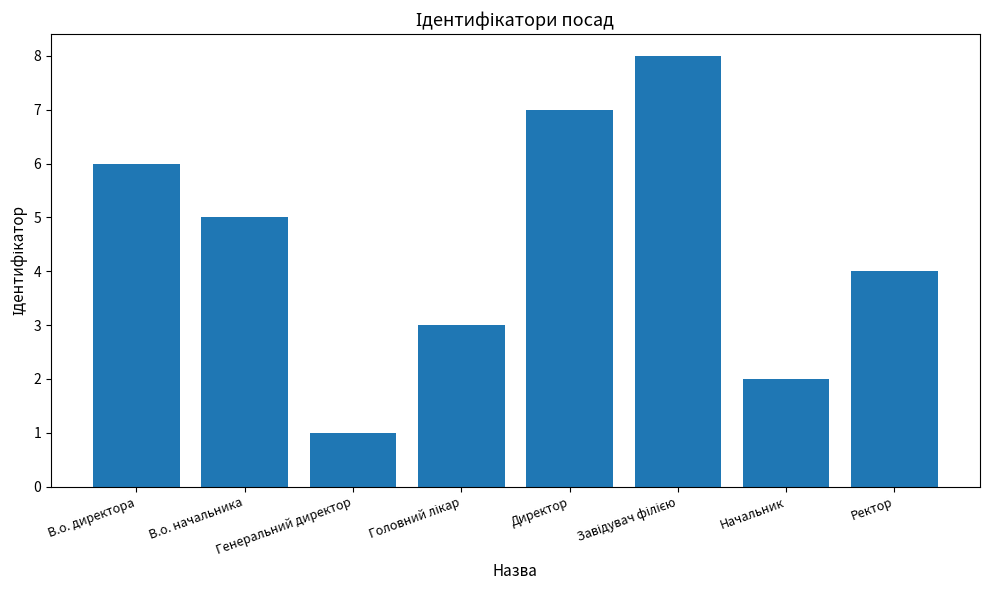

The value at В.о. начальника is 5. True or false?

True